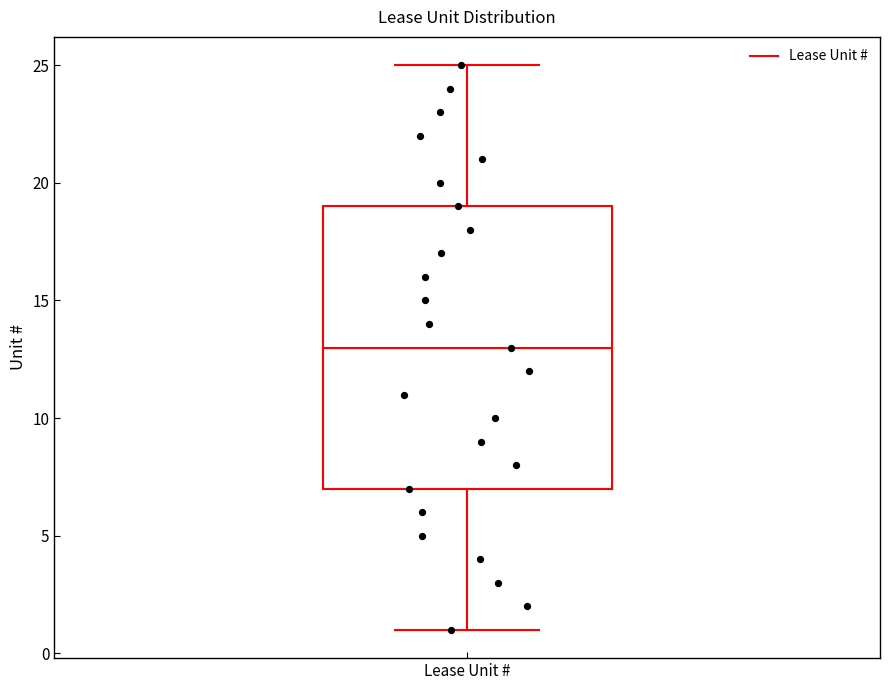

Read this box plot against the y-axis: the position of the median line, the range covered by the box, and the ends of both whiskers. The values are not printed on the chart, so give them approximately, as read against the axis.

median 13, box 7 to 19, whiskers 1 to 25